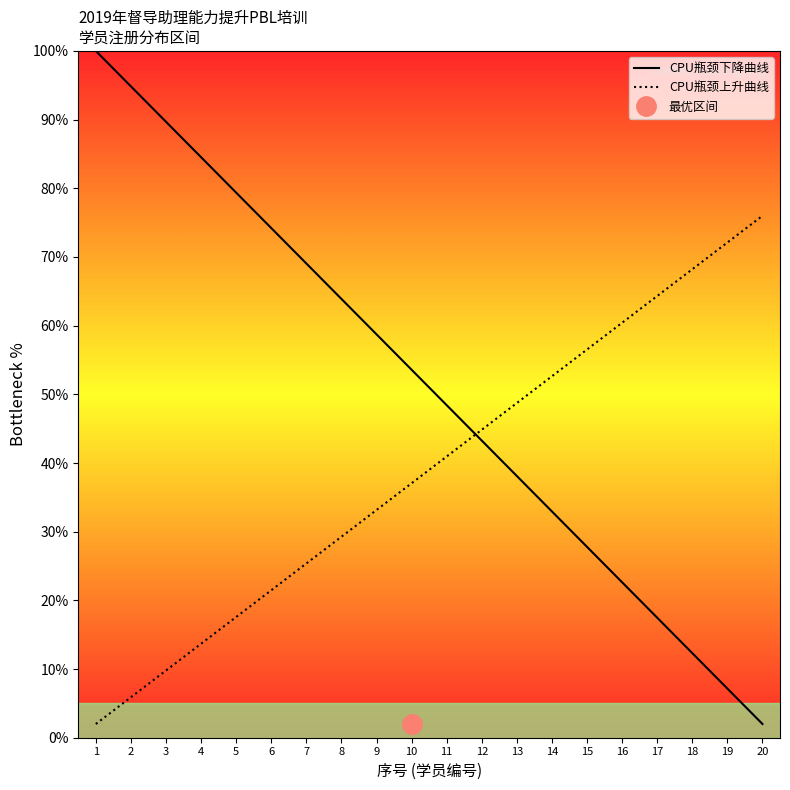

What is the difference between the CPU瓶颈上升曲线 values at 14 and 20?

23.4